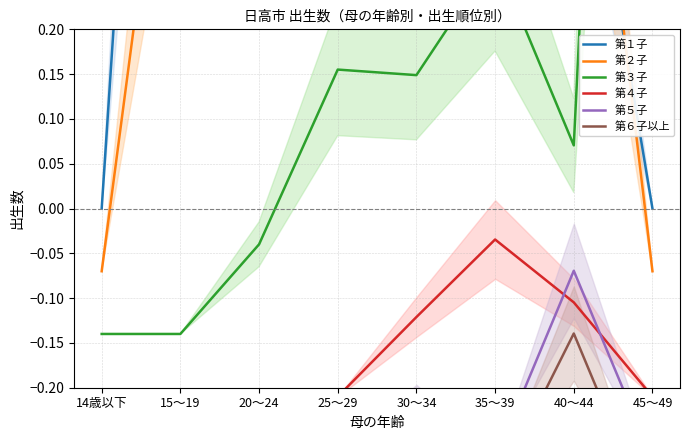

Which category has the highest value in the 第３子 series?

45～49